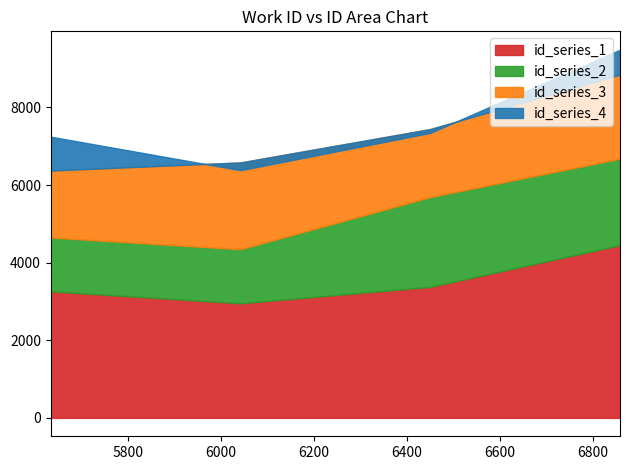

True or false: work_id has a value of 5726 at 5726.

True